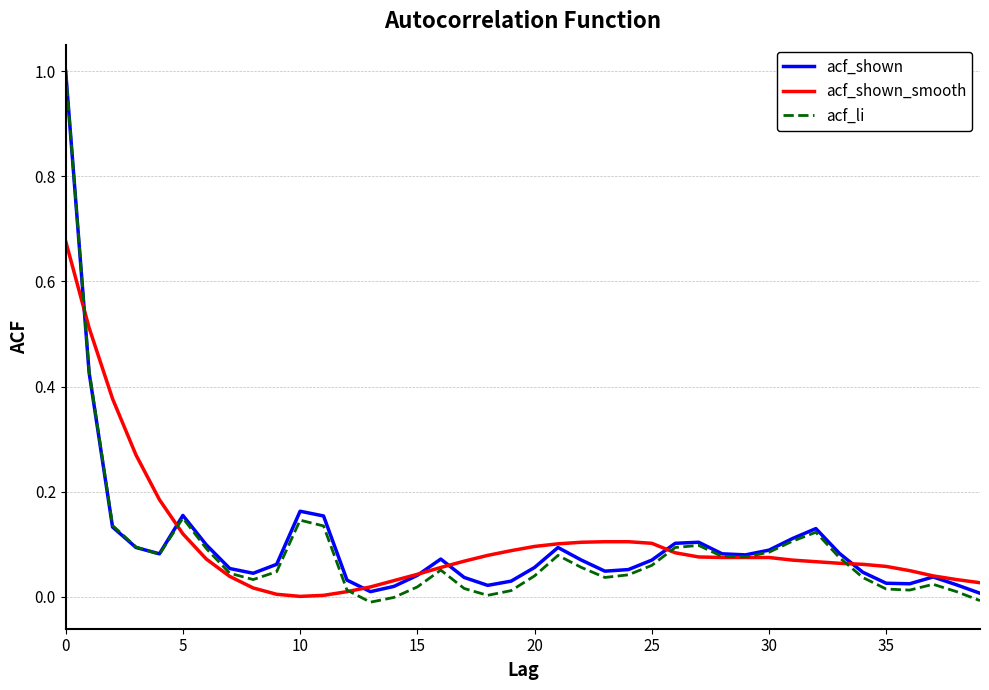

How many series are shown in this chart?

3